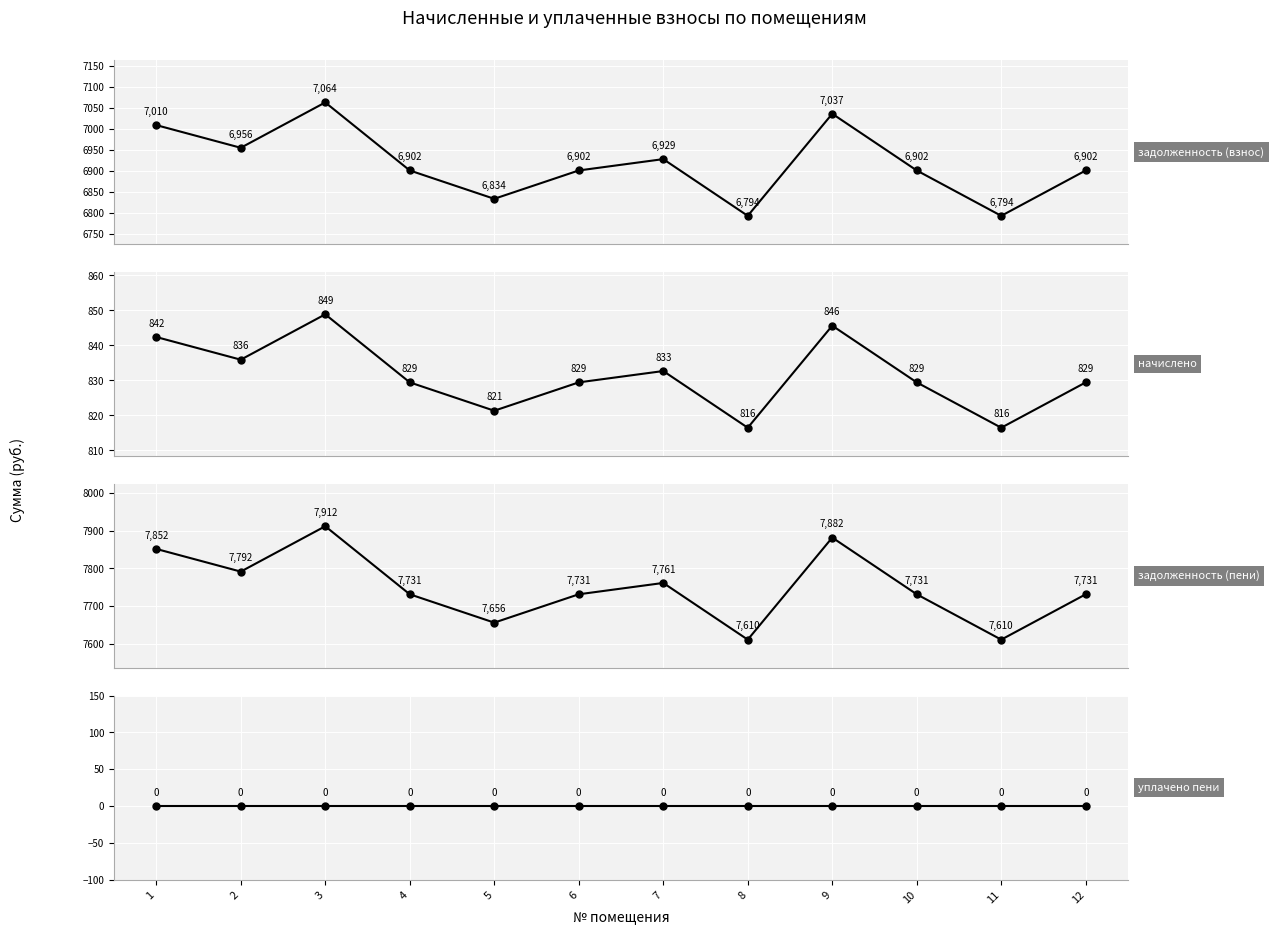

Does the chart display data point markers on the line(s)?

Yes